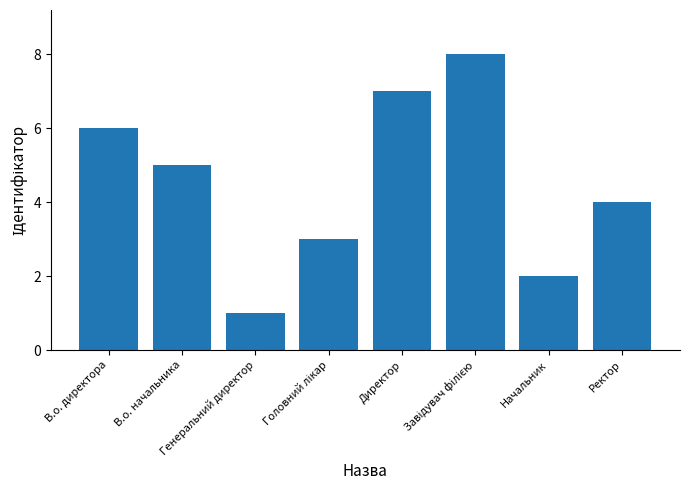

Which label corresponds to the smallest value in the chart?

Генеральний директор